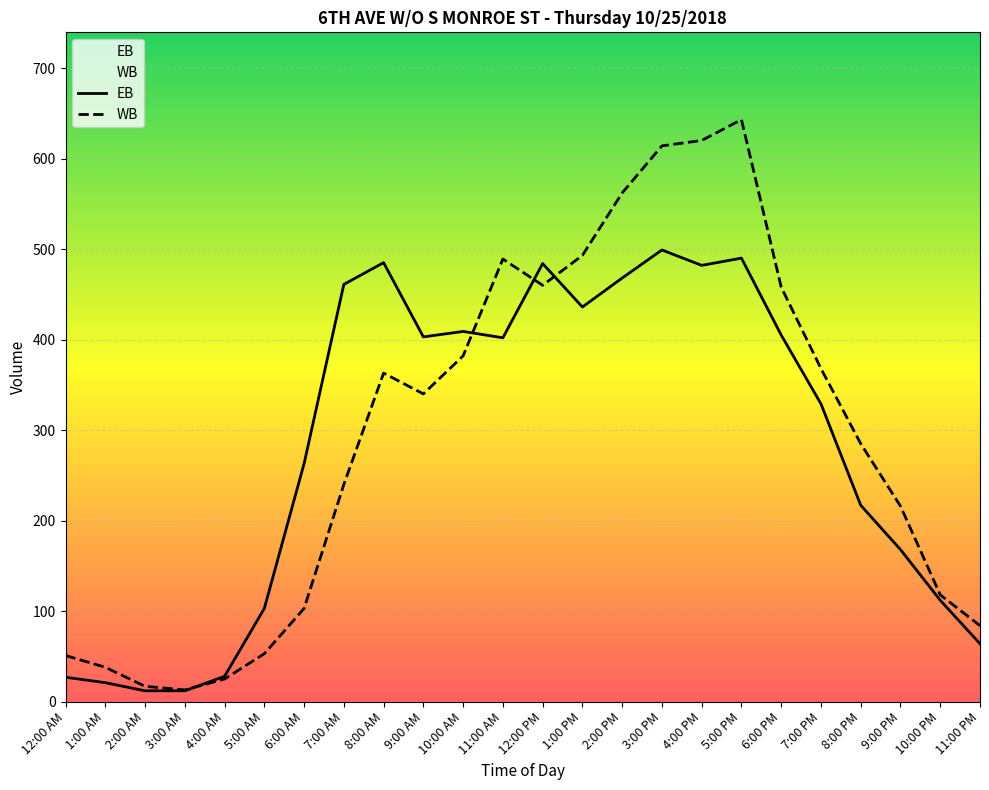

What is the smallest value displayed?

12